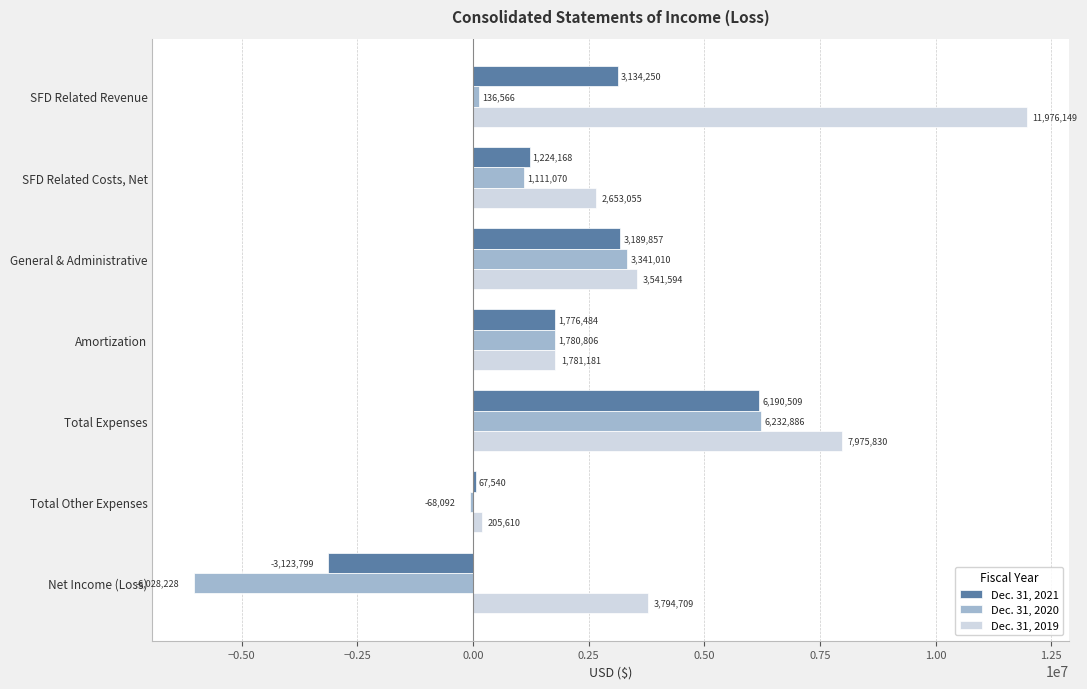

Which series has the largest total across all categories?

Dec. 31, 2019